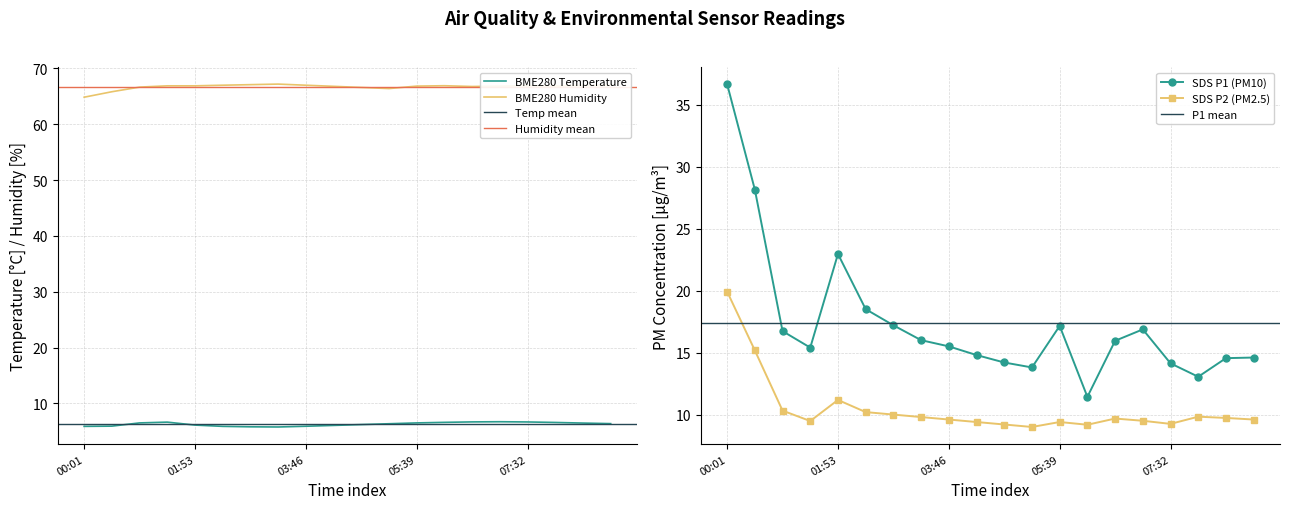

What is the average value of the BME280_humidity series?

66.7